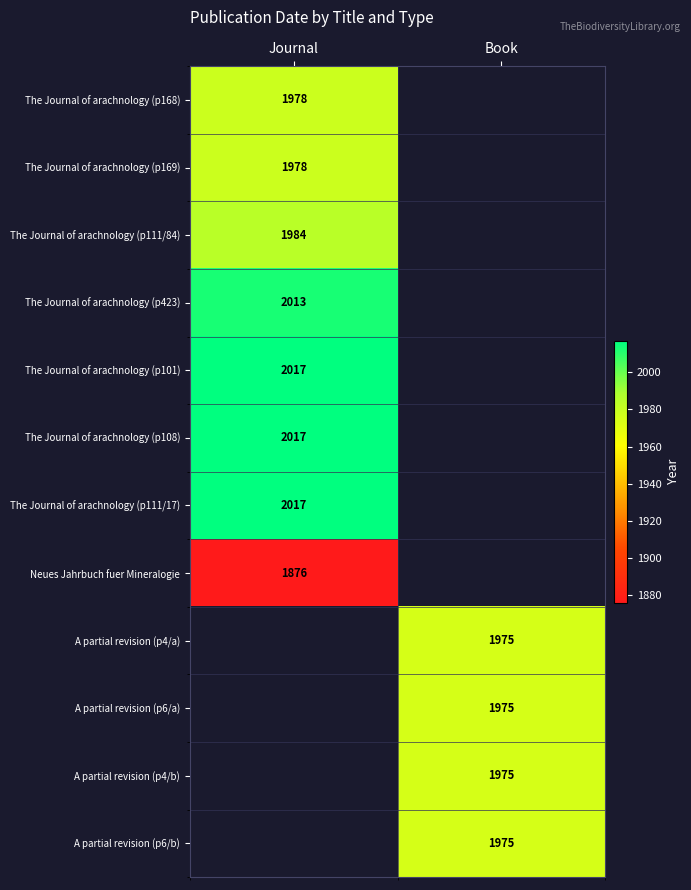

The The Journal of arachnology (p101) series shows 2017 at Journal. True or false?

True